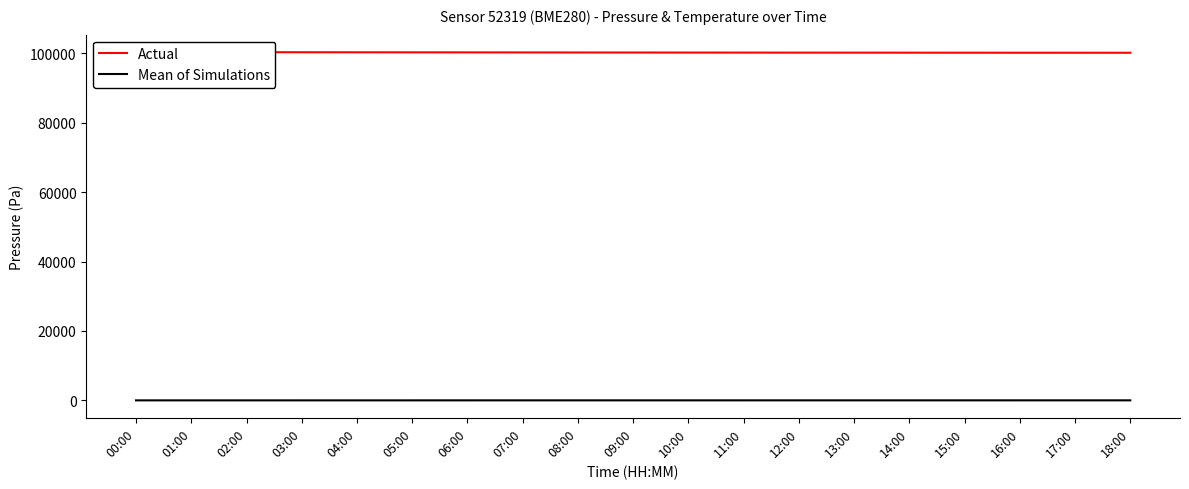

Is it true that temperature equals 2.6 at 00:00?

False